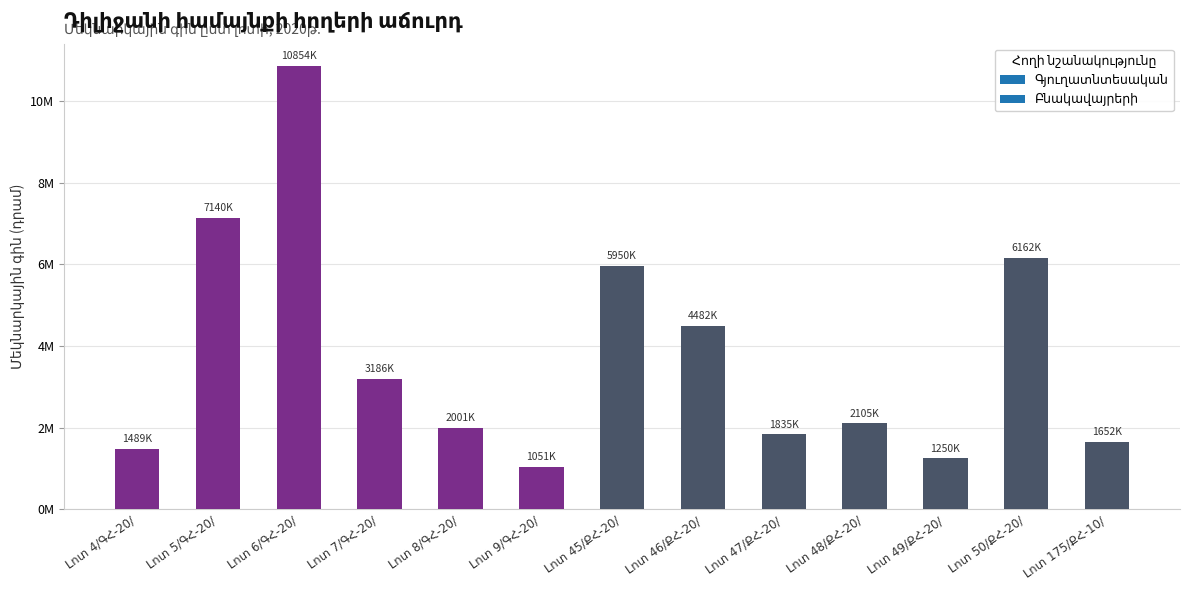

Are the bars horizontal?

No